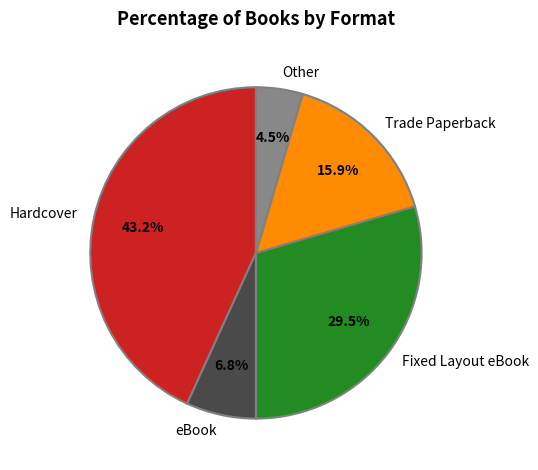

How many slices are in this pie chart?

5